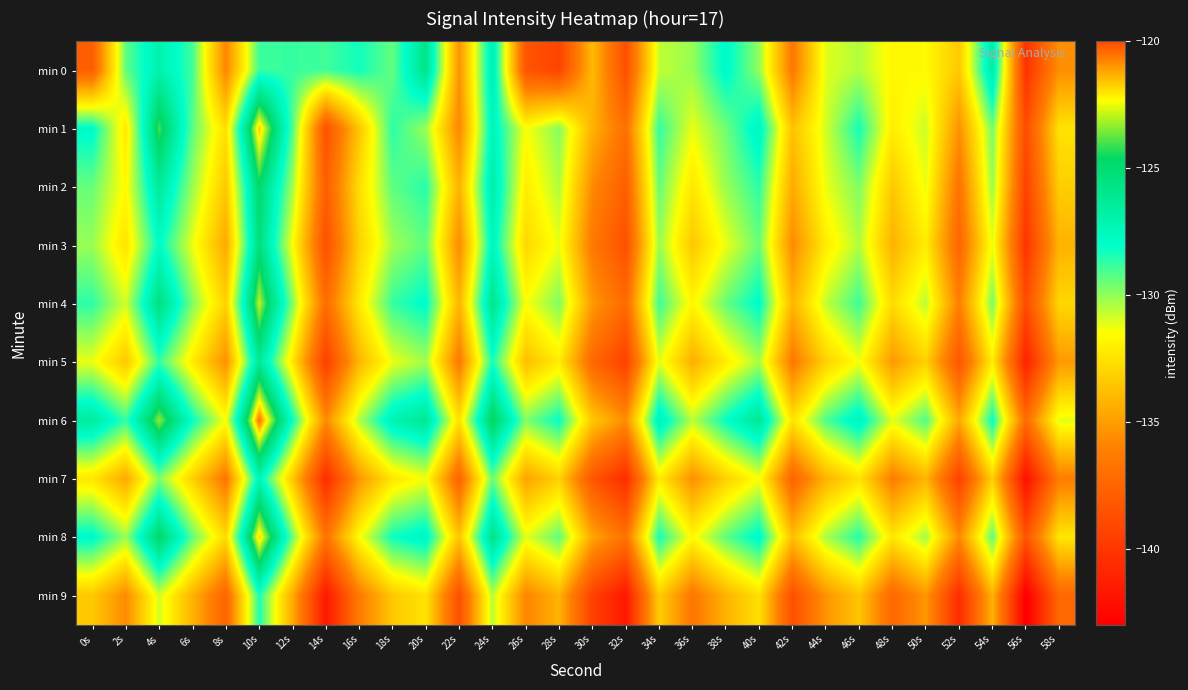

At which category is the sum across all series the highest?

10s